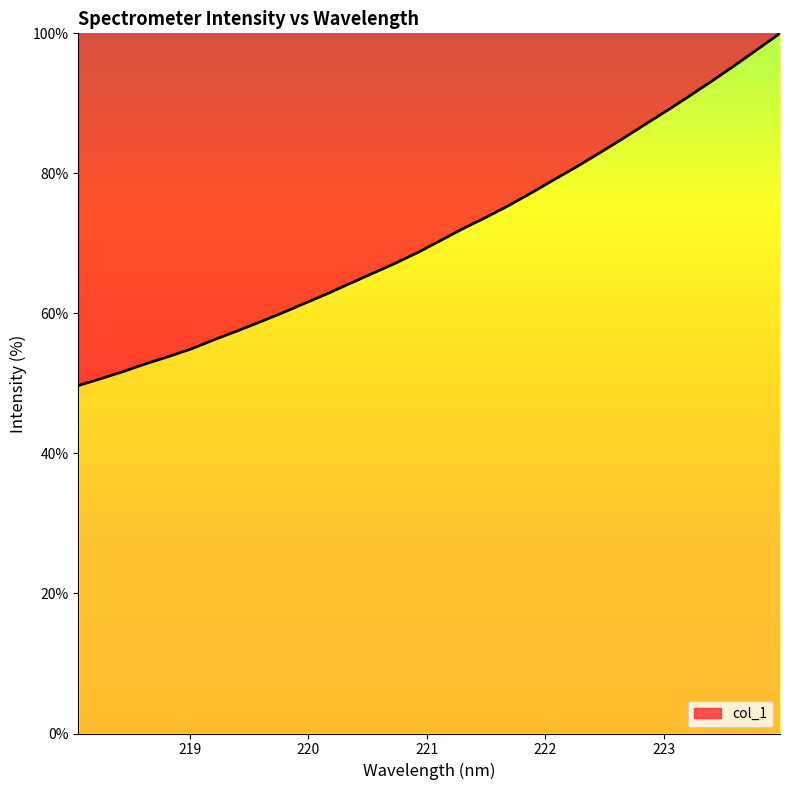

What is the difference between the maximum and minimum values?

50.3